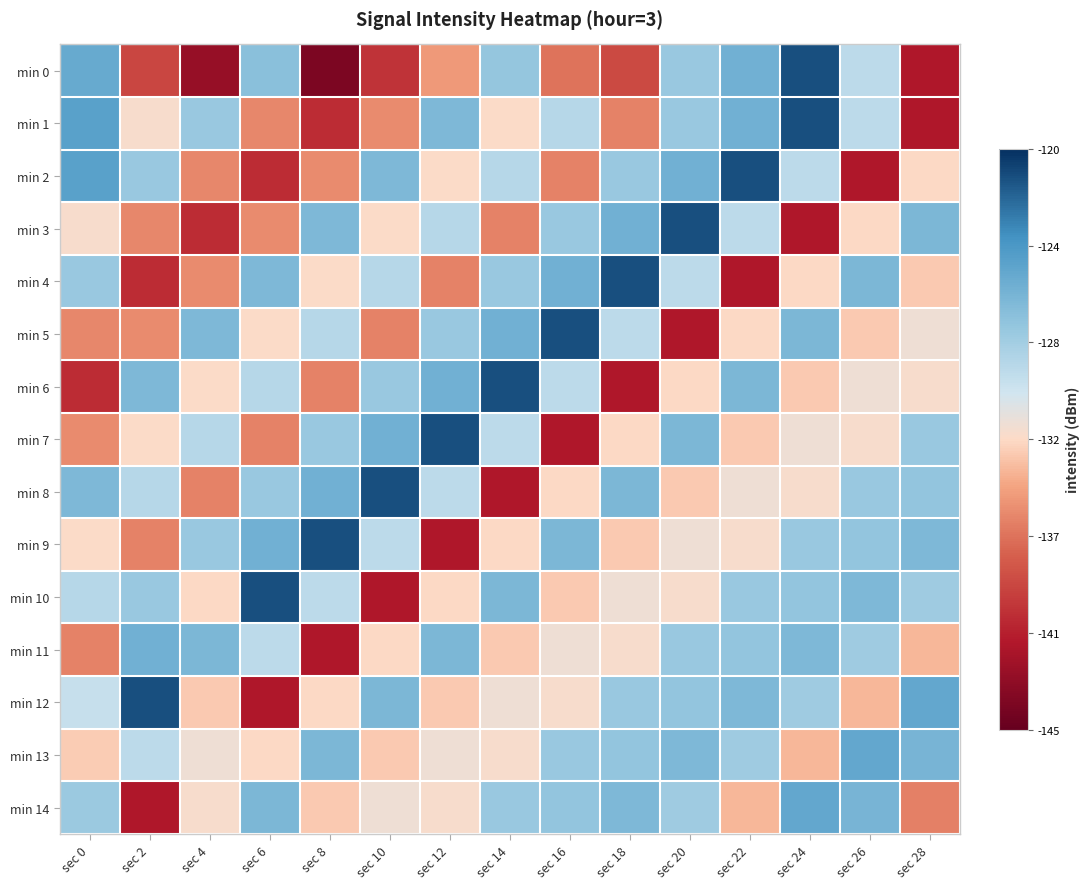

Reading left to right, list all the values displayed in this chart.

min 0: sec 0=-125.5	sec 2=-138.8	sec 4=-142.6	sec 6=-127.2	sec 8=-143.9	sec 10=-139.7	sec 12=-135.0	sec 14=-127.6	sec 16=-136.6	sec 18=-138.6	sec 20=-127.8	sec 22=-126.0	sec 24=-121.3	sec 26=-129.5	sec 28=-141.3
min 1: sec 0=-124.8	sec 2=-132.2	sec 4=-127.8	sec 6=-135.8	sec 8=-140.1	sec 10=-135.6	sec 12=-126.6	sec 14=-132.5	sec 16=-129.3	sec 18=-136.0	sec 20=-127.8	sec 22=-126.0	sec 24=-121.3	sec 26=-129.5	sec 28=-141.3
min 2: sec 0=-124.8	sec 2=-127.8	sec 4=-135.8	sec 6=-140.1	sec 8=-135.6	sec 10=-126.6	sec 12=-132.5	sec 14=-129.3	sec 16=-136.0	sec 18=-127.8	sec 20=-126.0	sec 22=-121.3	sec 24=-129.5	sec 26=-141.3	sec 28=-132.6
min 3: sec 0=-132.2	sec 2=-135.8	sec 4=-140.1	sec 6=-135.6	sec 8=-126.6	sec 10=-132.5	sec 12=-129.3	sec 14=-136.0	sec 16=-127.8	sec 18=-126.0	sec 20=-121.3	sec 22=-129.5	sec 24=-141.3	sec 26=-132.6	sec 28=-126.5
min 4: sec 0=-127.8	sec 2=-140.1	sec 4=-135.6	sec 6=-126.6	sec 8=-132.5	sec 10=-129.3	sec 12=-136.0	sec 14=-127.8	sec 16=-126.0	sec 18=-121.3	sec 20=-129.5	sec 22=-141.3	sec 24=-132.6	sec 26=-126.5	sec 28=-133.2
min 5: sec 0=-135.8	sec 2=-135.6	sec 4=-126.6	sec 6=-132.5	sec 8=-129.3	sec 10=-136.0	sec 12=-127.8	sec 14=-126.0	sec 16=-121.3	sec 18=-129.5	sec 20=-141.3	sec 22=-132.6	sec 24=-126.5	sec 26=-133.2	sec 28=-131.9
min 6: sec 0=-140.1	sec 2=-126.6	sec 4=-132.5	sec 6=-129.3	sec 8=-136.0	sec 10=-127.8	sec 12=-126.0	sec 14=-121.3	sec 16=-129.5	sec 18=-141.3	sec 20=-132.6	sec 22=-126.5	sec 24=-133.2	sec 26=-131.9	sec 28=-132.3
min 7: sec 0=-135.6	sec 2=-132.5	sec 4=-129.3	sec 6=-136.0	sec 8=-127.8	sec 10=-126.0	sec 12=-121.3	sec 14=-129.5	sec 16=-141.3	sec 18=-132.6	sec 20=-126.5	sec 22=-133.2	sec 24=-131.9	sec 26=-132.3	sec 28=-127.8
min 8: sec 0=-126.6	sec 2=-129.3	sec 4=-136.0	sec 6=-127.8	sec 8=-126.0	sec 10=-121.3	sec 12=-129.5	sec 14=-141.3	sec 16=-132.6	sec 18=-126.5	sec 20=-133.2	sec 22=-131.9	sec 24=-132.3	sec 26=-127.8	sec 28=-127.6
min 9: sec 0=-132.5	sec 2=-136.0	sec 4=-127.8	sec 6=-126.0	sec 8=-121.3	sec 10=-129.5	sec 12=-141.3	sec 14=-132.6	sec 16=-126.5	sec 18=-133.2	sec 20=-131.9	sec 22=-132.3	sec 24=-127.8	sec 26=-127.6	sec 28=-126.6
min 10: sec 0=-129.3	sec 2=-127.8	sec 4=-132.6	sec 6=-121.3	sec 8=-129.5	sec 10=-141.3	sec 12=-132.6	sec 14=-126.5	sec 16=-133.2	sec 18=-131.9	sec 20=-132.3	sec 22=-127.8	sec 24=-127.6	sec 26=-126.6	sec 28=-128.2
min 11: sec 0=-136.0	sec 2=-126.0	sec 4=-126.5	sec 6=-129.5	sec 8=-141.3	sec 10=-132.6	sec 12=-126.5	sec 14=-133.2	sec 16=-131.9	sec 18=-132.3	sec 20=-127.8	sec 22=-127.6	sec 24=-126.6	sec 26=-128.2	sec 28=-133.8
min 12: sec 0=-130.0	sec 2=-121.3	sec 4=-133.2	sec 6=-141.3	sec 8=-132.6	sec 10=-126.5	sec 12=-133.2	sec 14=-131.9	sec 16=-132.3	sec 18=-127.8	sec 20=-127.6	sec 22=-126.6	sec 24=-128.2	sec 26=-133.8	sec 28=-125.3
min 13: sec 0=-133.0	sec 2=-129.5	sec 4=-131.9	sec 6=-132.6	sec 8=-126.5	sec 10=-133.2	sec 12=-131.9	sec 14=-132.3	sec 16=-127.8	sec 18=-127.6	sec 20=-126.6	sec 22=-128.2	sec 24=-133.8	sec 26=-125.3	sec 28=-126.3
min 14: sec 0=-128.0	sec 2=-141.3	sec 4=-132.3	sec 6=-126.5	sec 8=-133.2	sec 10=-131.9	sec 12=-132.3	sec 14=-127.8	sec 16=-127.6	sec 18=-126.6	sec 20=-128.2	sec 22=-133.8	sec 24=-125.3	sec 26=-126.3	sec 28=-136.1